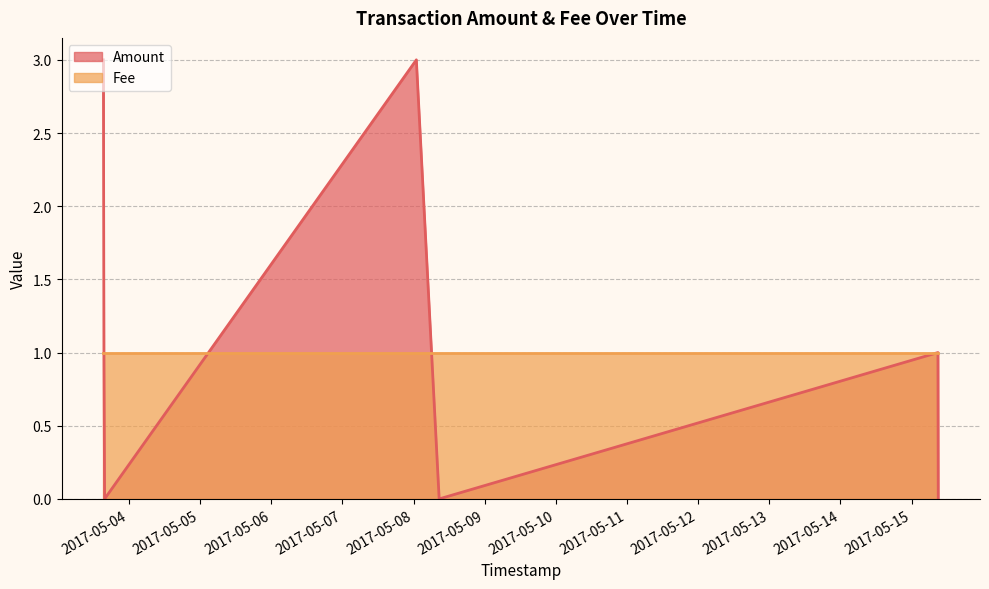

What is the sum of the Amount values at 2017-05-15 08:54:39 and 2017-05-03 15:20:10?

4